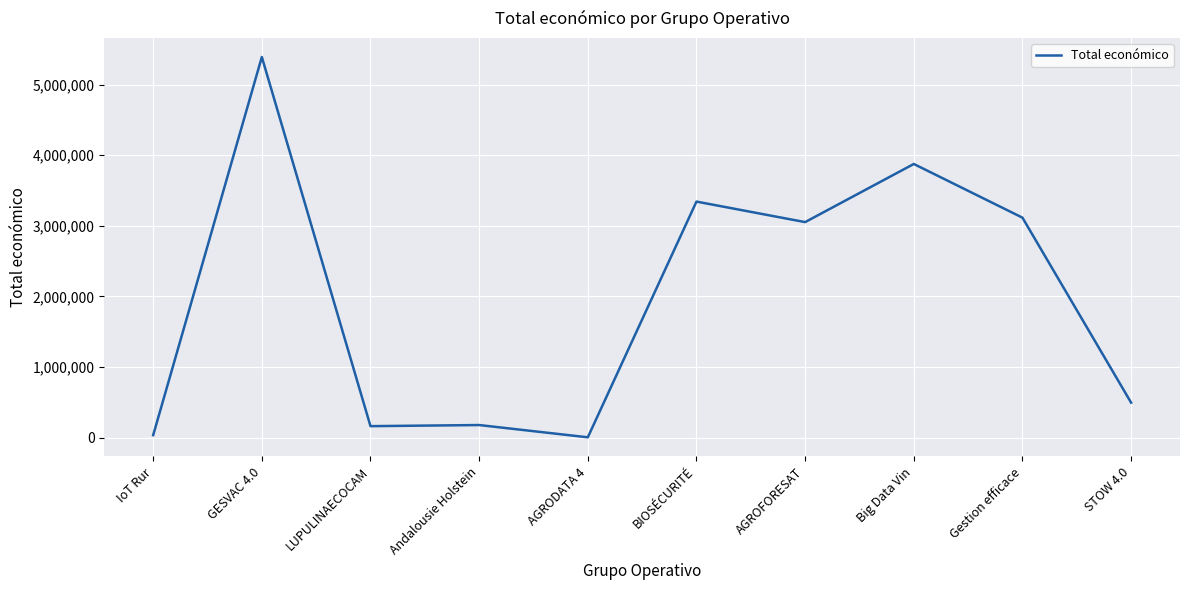

At which category does the chart reach its peak across all series?

GESVAC 4.0